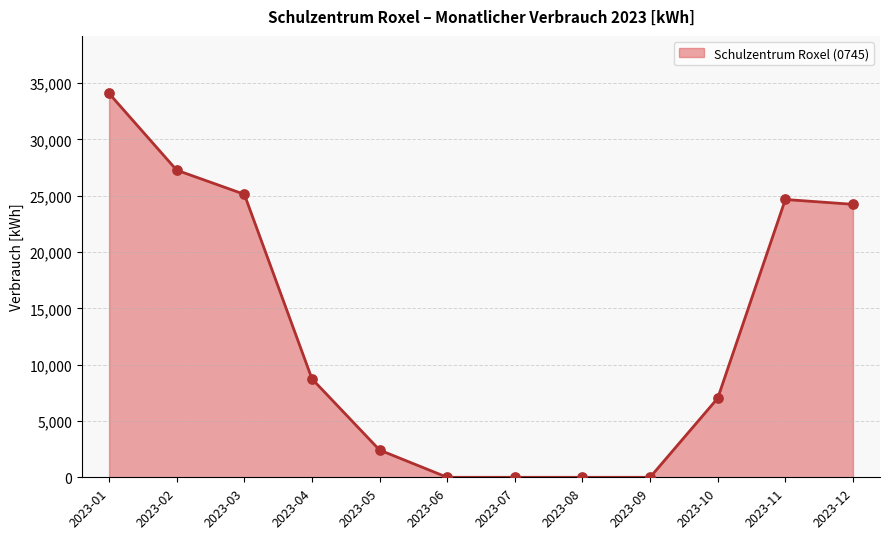

Approximately how many times larger is the value at 2023-12 compared to 2023-03?

1.0